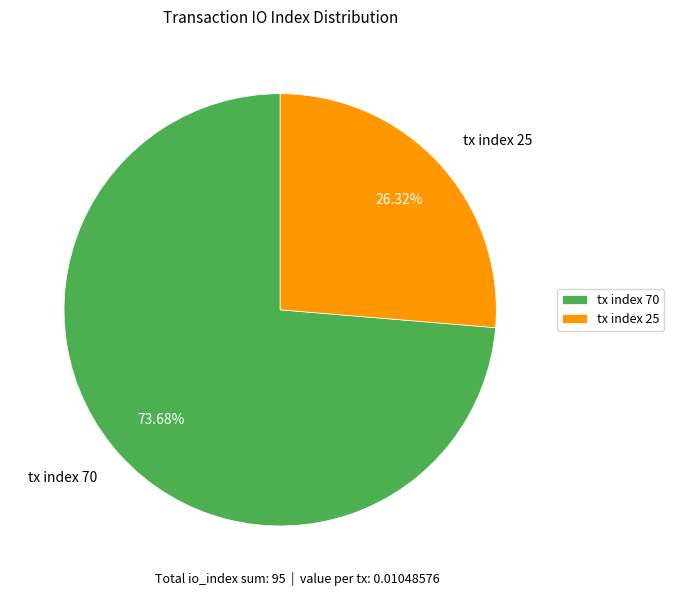

To the nearest percent, what is the difference between the largest and smallest slice percentages?

47%